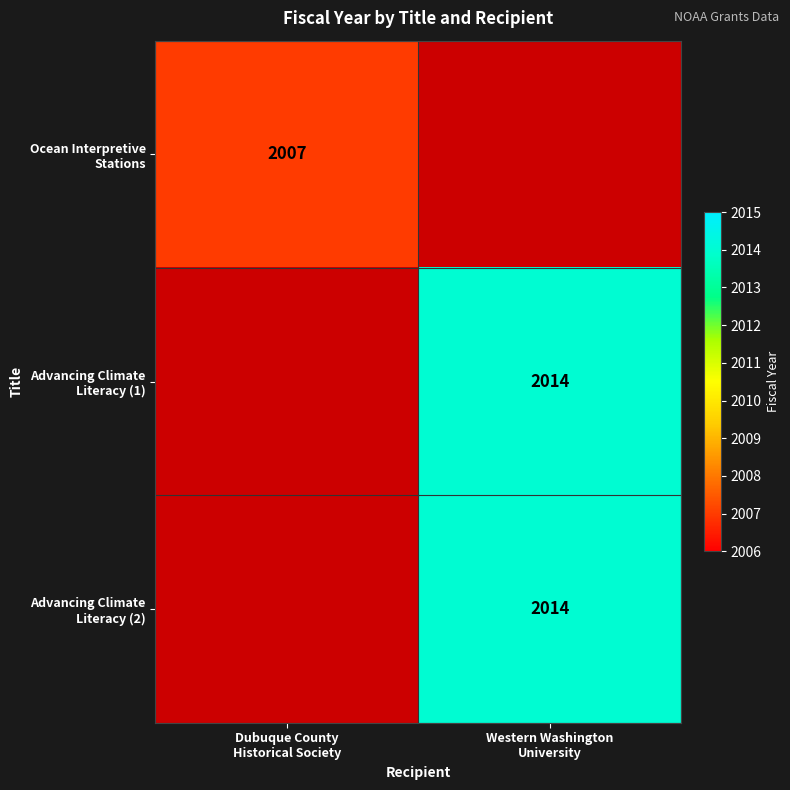

At how many categories does at least one series exceed 2009?

1